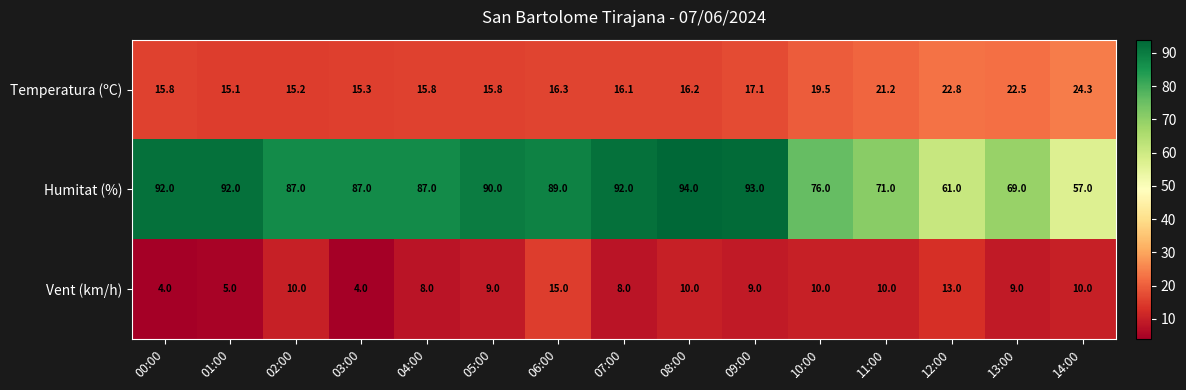

At how many categories does at least one series exceed 48?

15